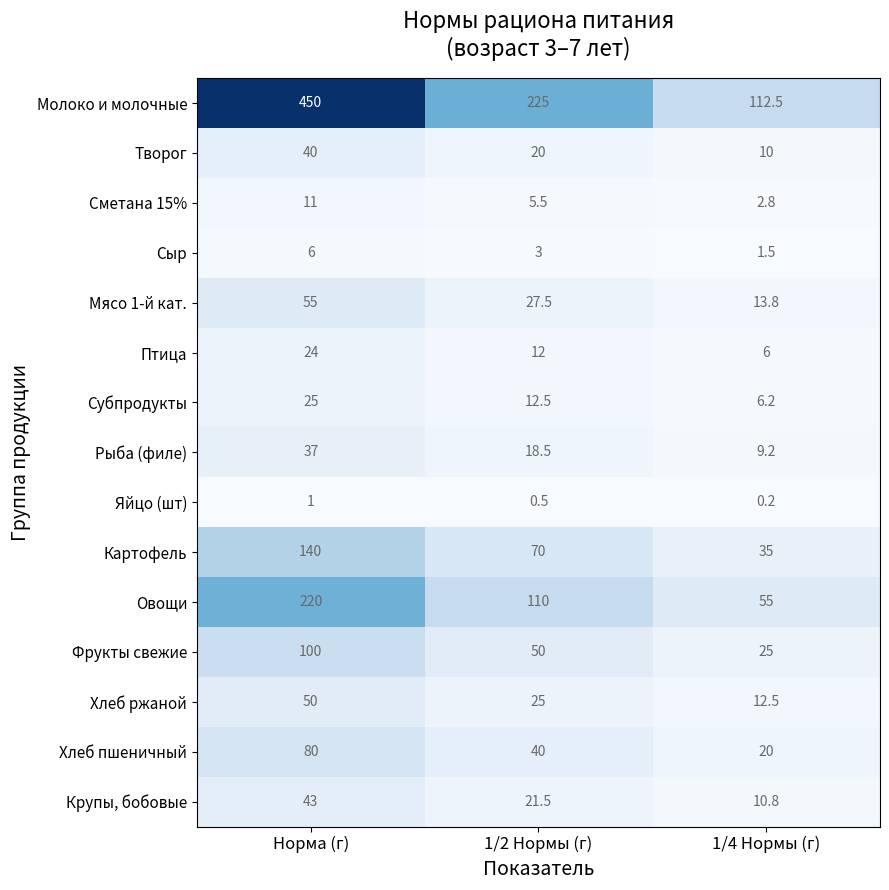

At which category is the sum across all series the highest?

Норма (г)